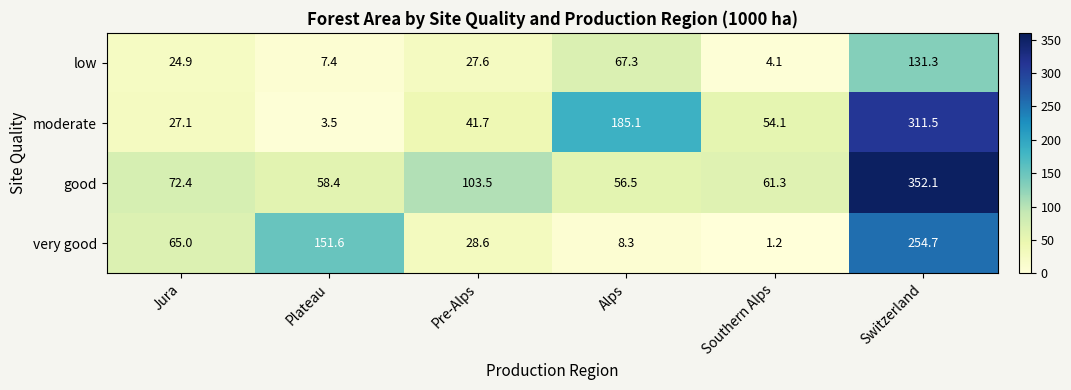

Which series has the largest total across all categories?

good